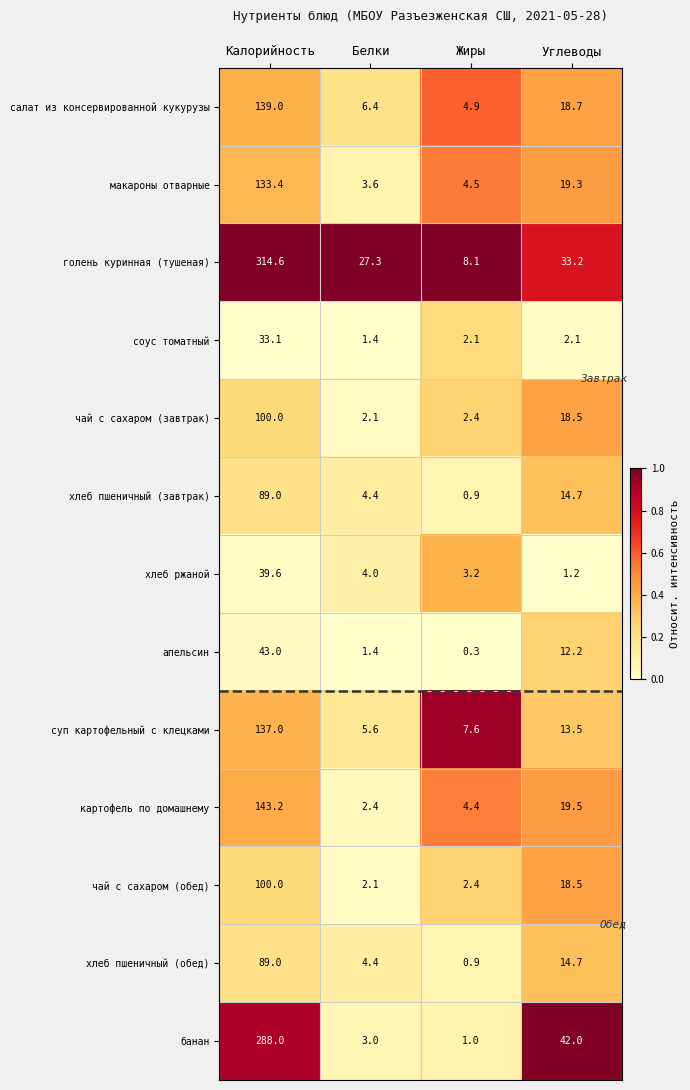

Which series has the largest range (max minus min)?

голень куринная (тушеная)